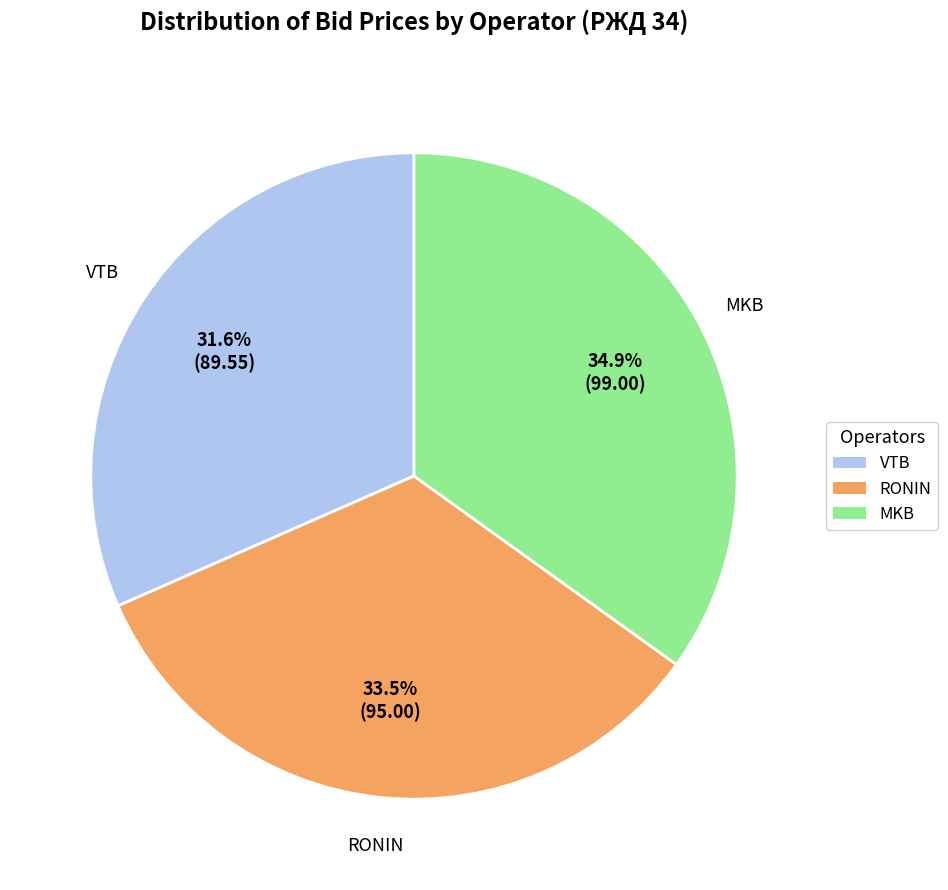

How many slices are in this pie chart?

3